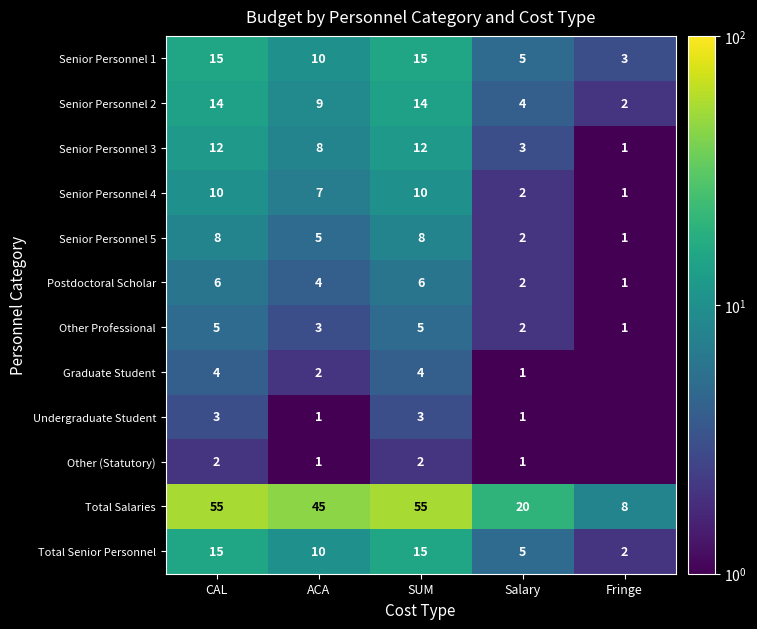

True or false: Senior Personnel 5 has a value of 0.6 at Fringe.

False